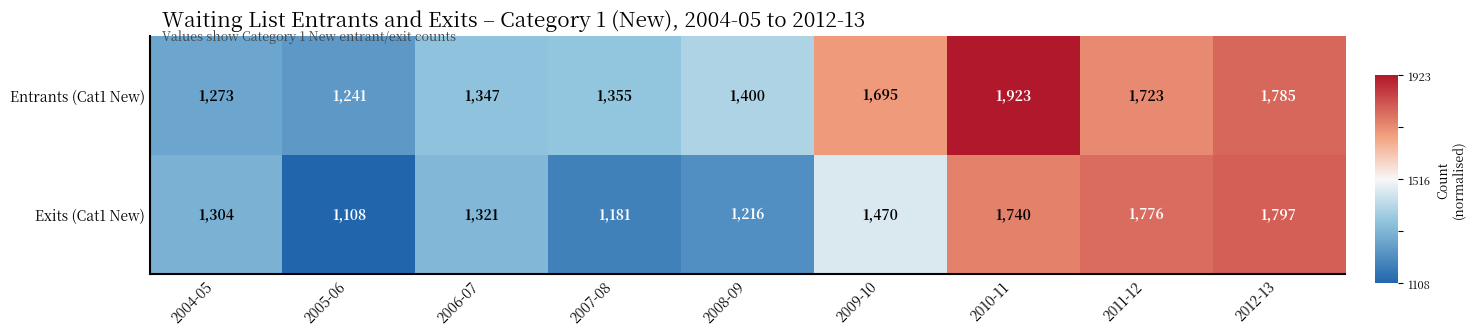

Reading left to right, what are all the values shown in this chart?

Entrants (Cat1 New): 1273	1241	1347	1355	1400	1695	1923	1723	1785
Exits (Cat1 New): 1304	1108	1321	1181	1216	1470	1740	1776	1797